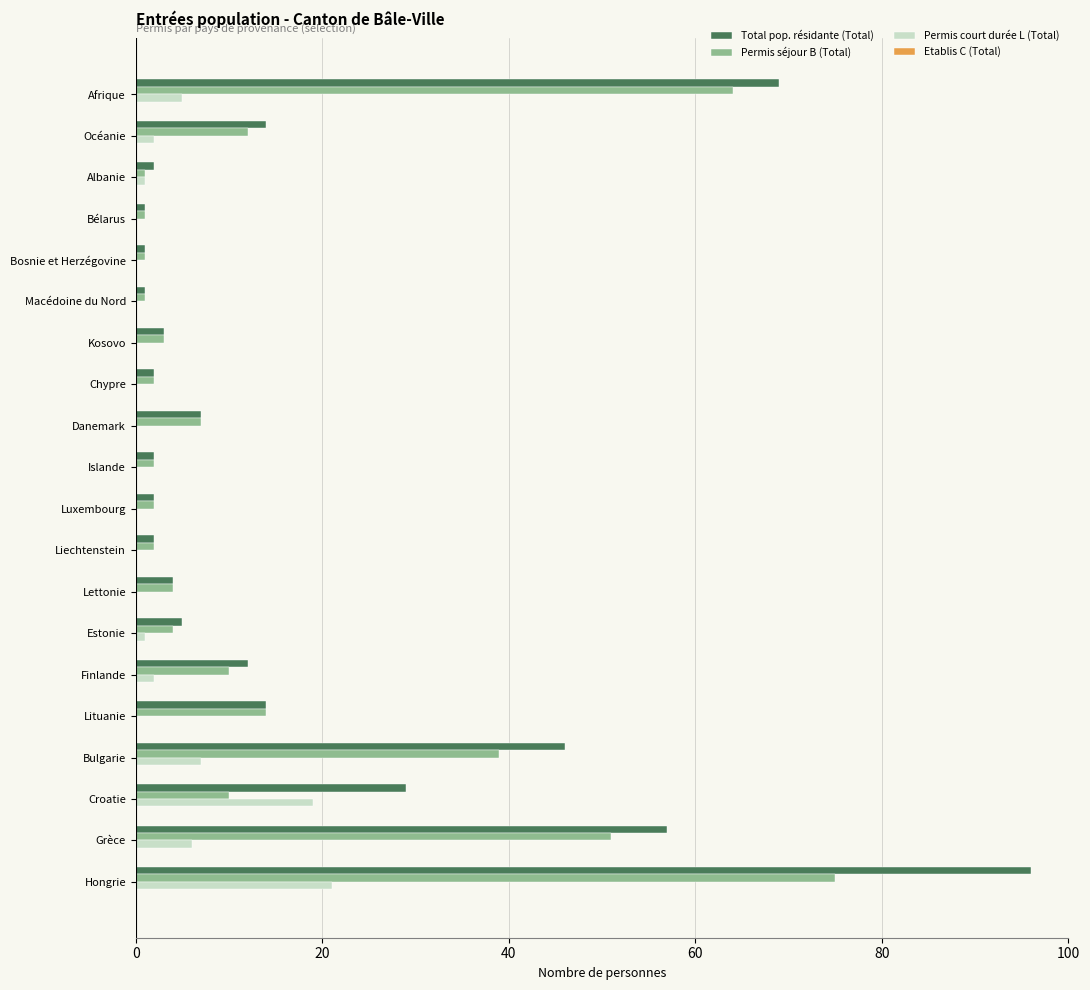

What is the sum of all Permis court durée L (Total) values?

64